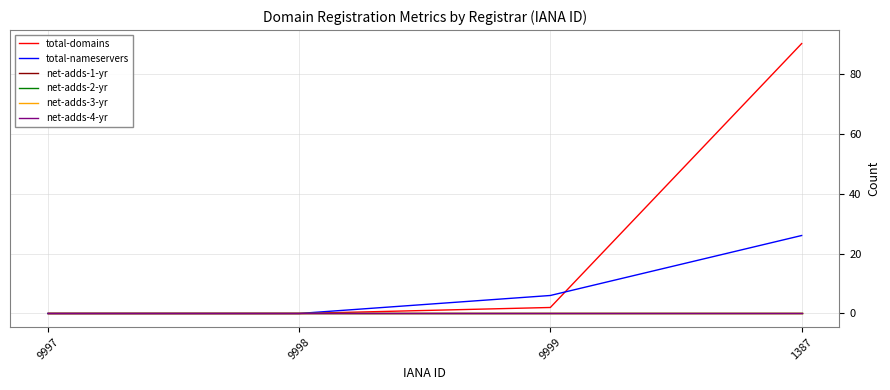

True or false: total-nameservers and net-adds-2-yr intersect in this chart.

False